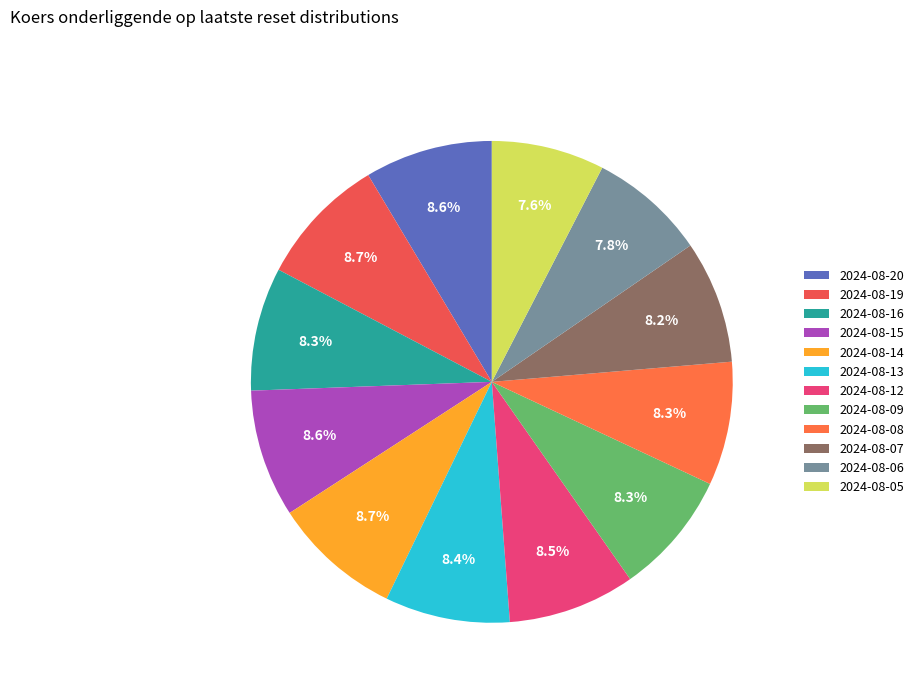

What portion of the pie excludes 2024-08-19?

91.3%